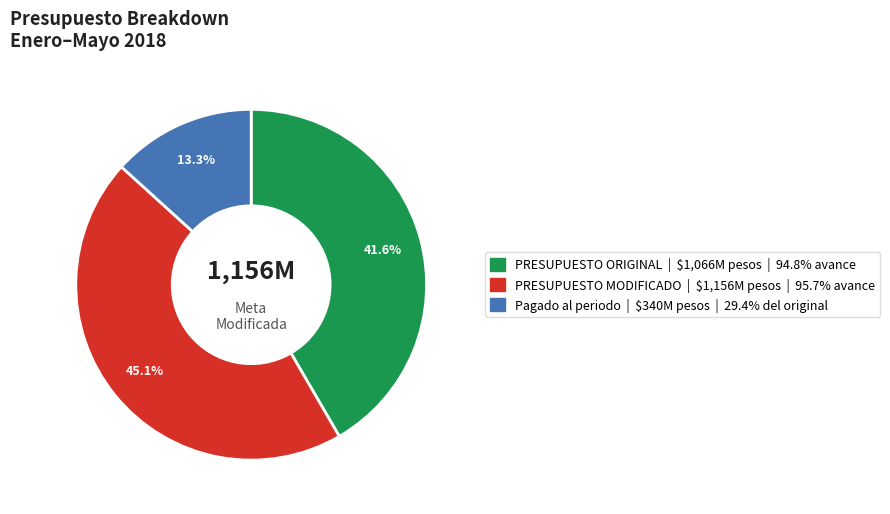

How many segments does this pie chart have?

3